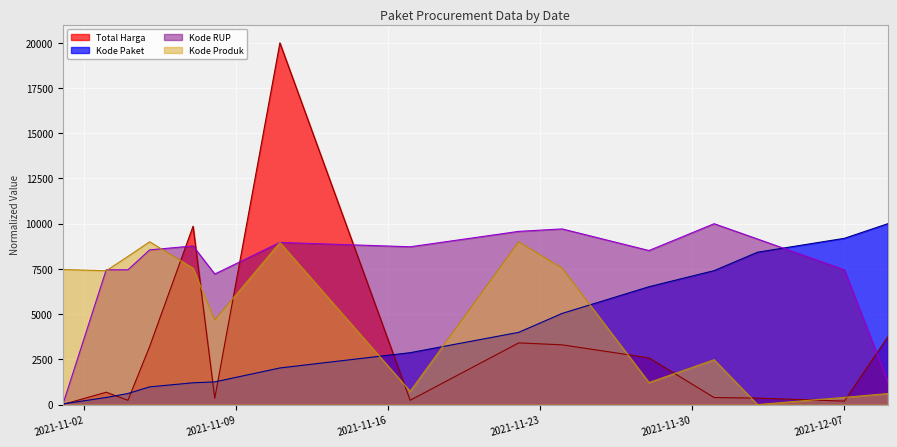

What position from the left is 2021-12-03?

13